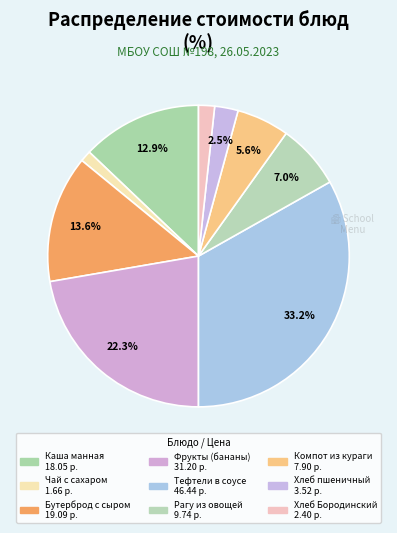

What percentage is the Хлеб пшеничный slice, to the nearest percent?

3%